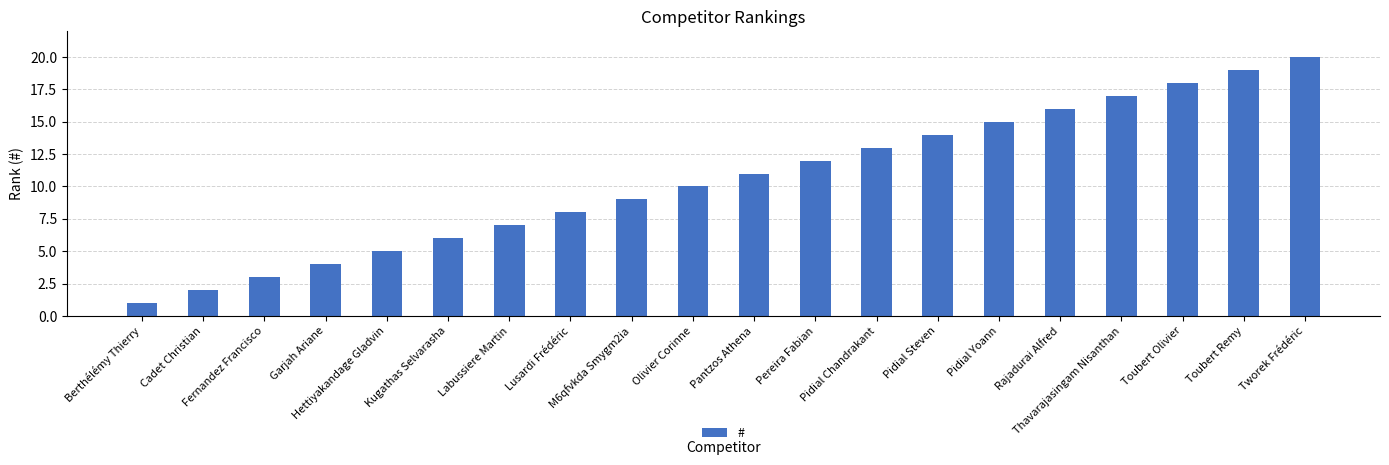

What is the greatest value displayed?

20